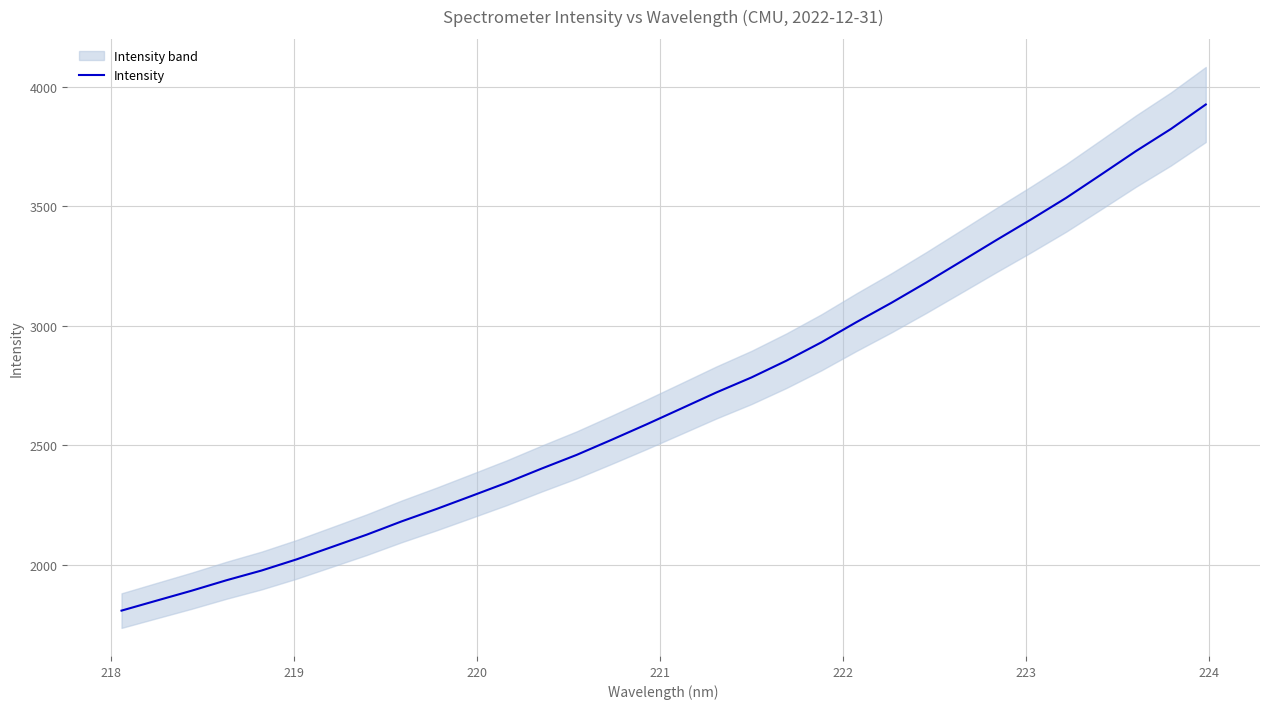

What is the lowest value of the Intensity series?

1809.2